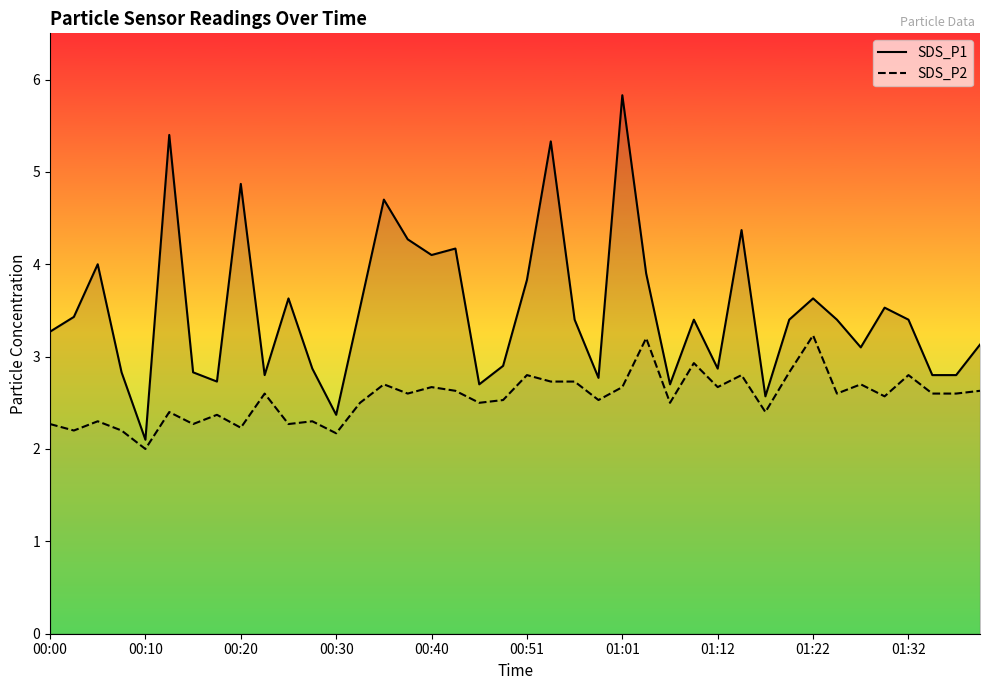

Rank the series by their average value, from lowest to highest.

SDS_P2, SDS_P1